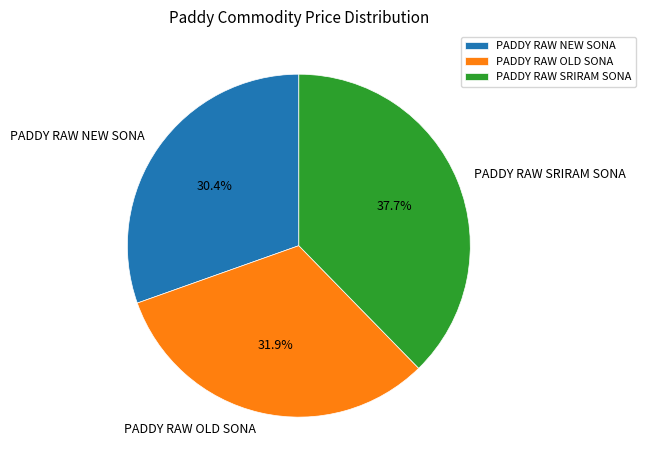

Is there any slice that represents more than half of the pie?

No